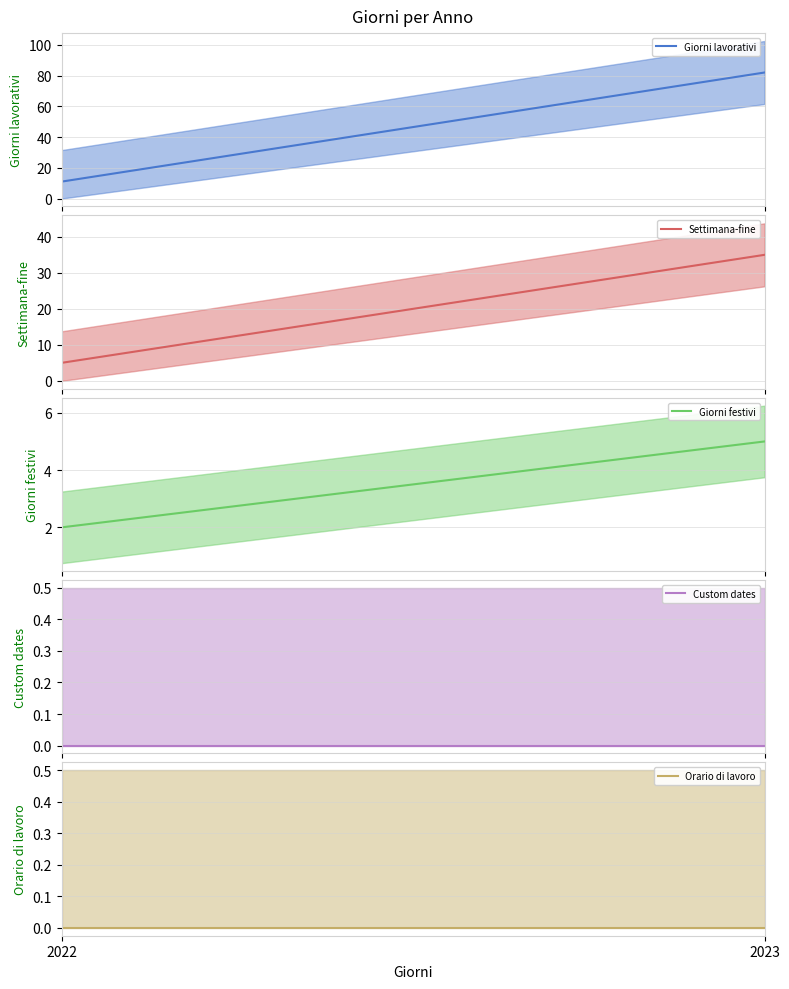

Which category has the lowest value in the Giorni festivi series?

2022